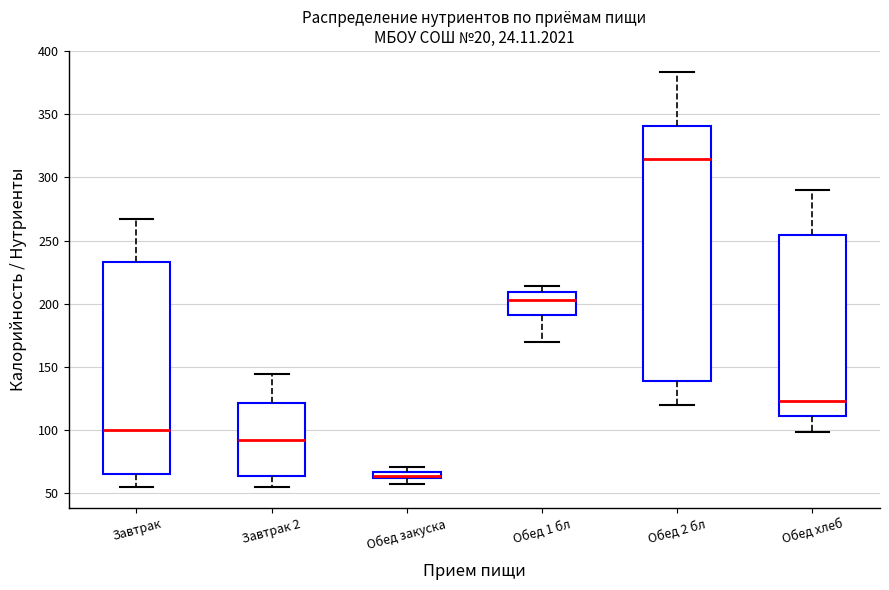

Where is the lower edge of the box for Обед закуска on the y-axis? The values are not printed on the chart, so give them approximately, as read against the axis.

60